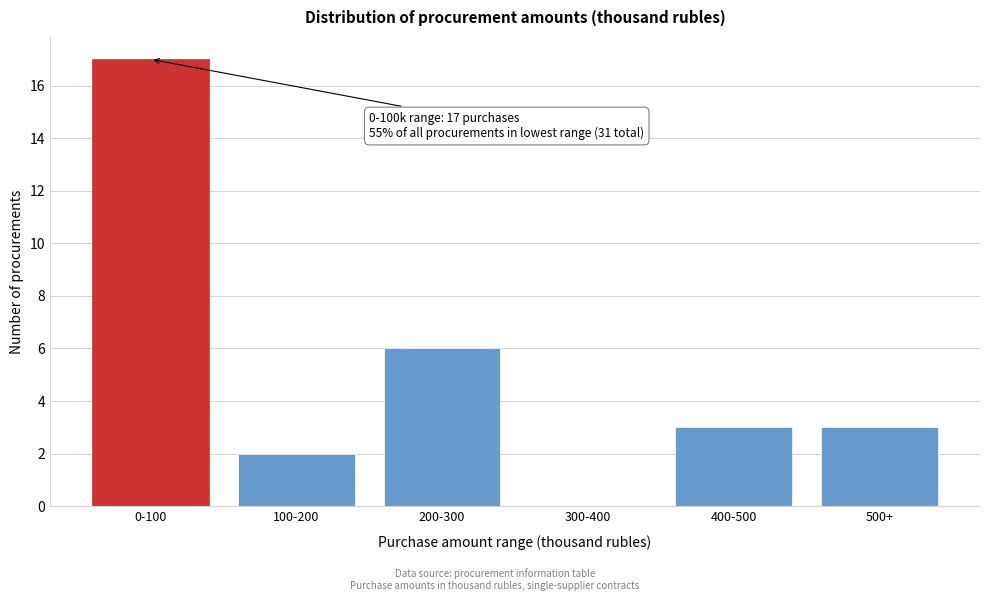

Reading right to left, list all the values displayed in this chart.

500+=3	400-500=3	300-400=0	200-300=6	100-200=2	0-100=17